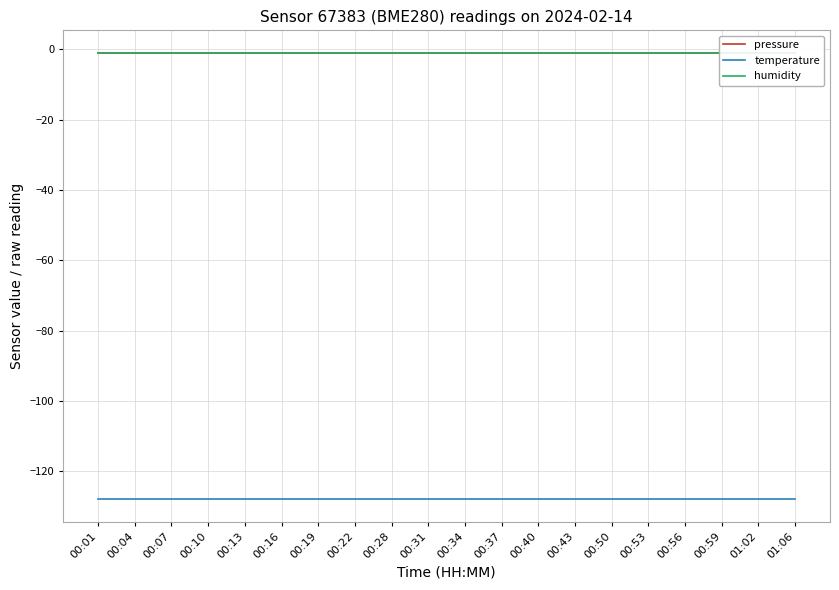

Which label corresponds to the smallest value in the chart?

00:01